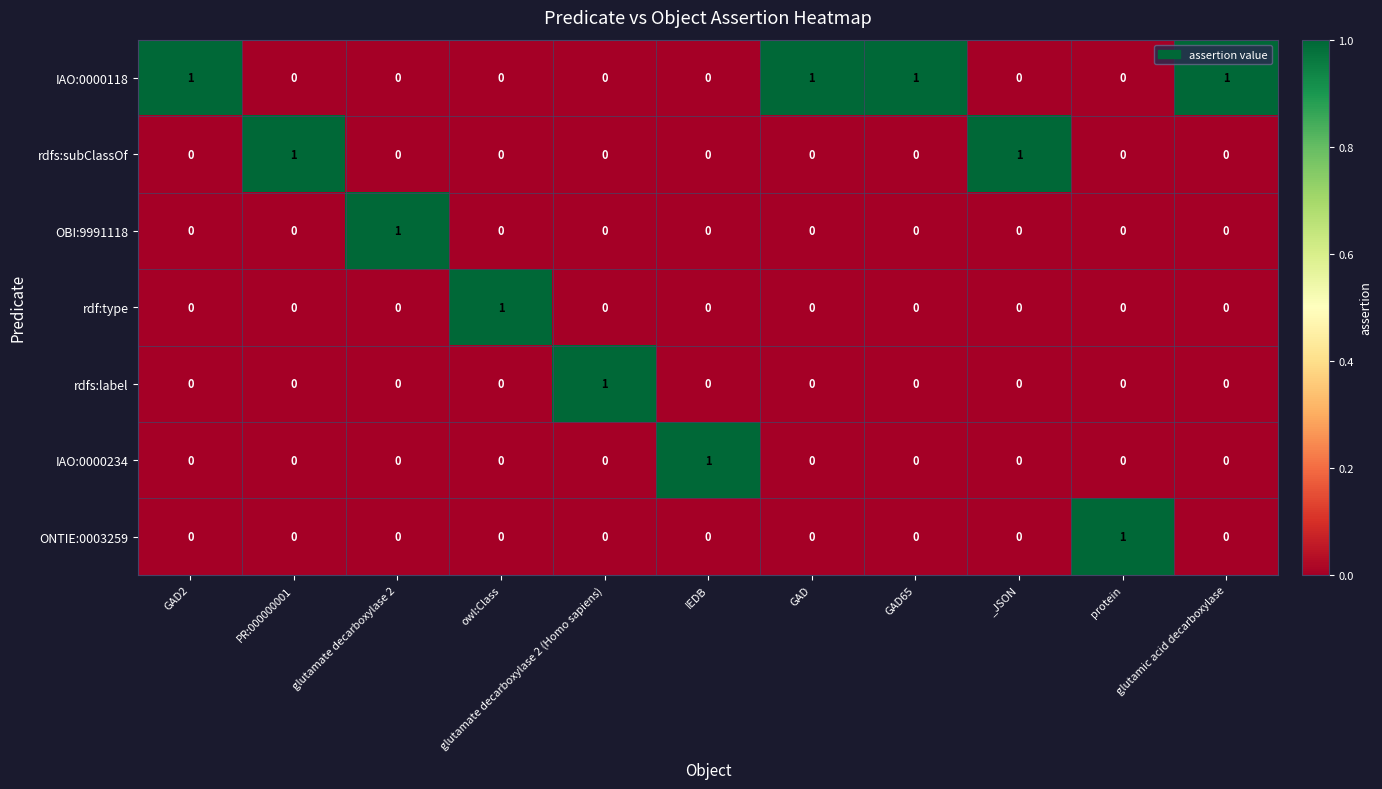

True or false: IAO:0000118 has a value of 1 at GAD65.

True